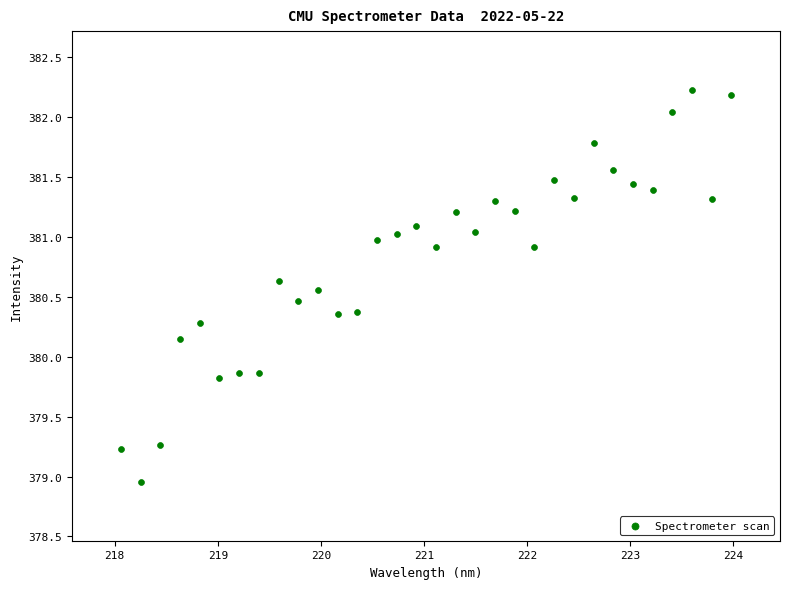

What is the range of X values (max minus min)?

5.9